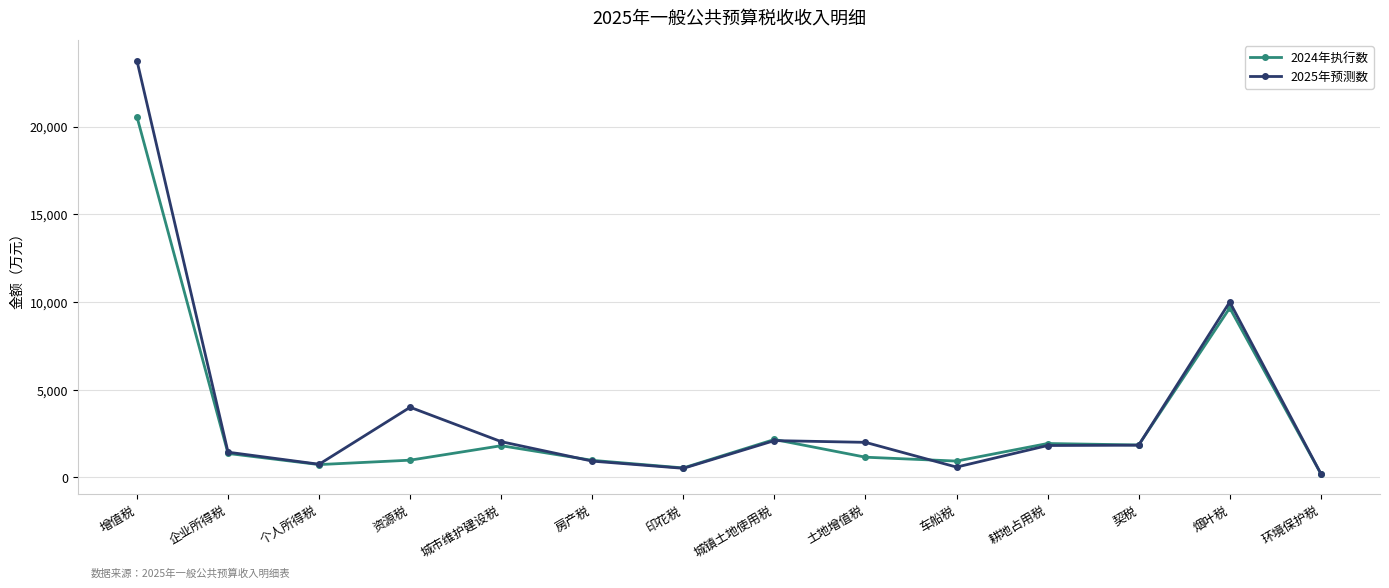

At which label is 2024年执行数 closest to 10385?

烟叶税